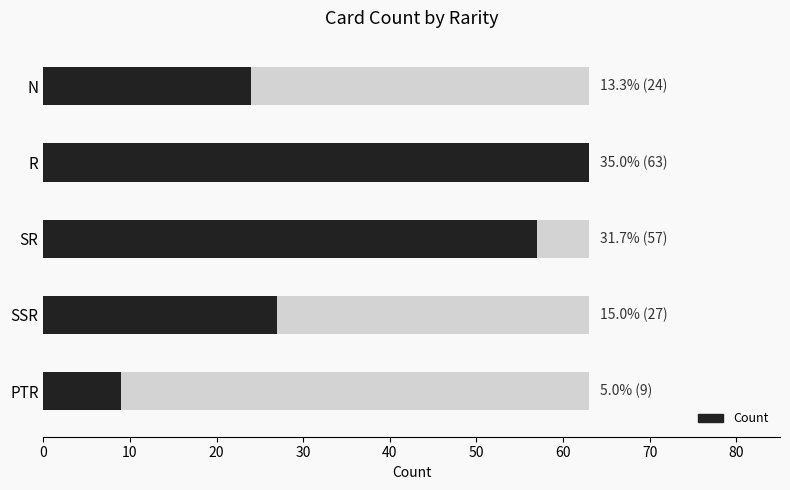

What is the average value?

36